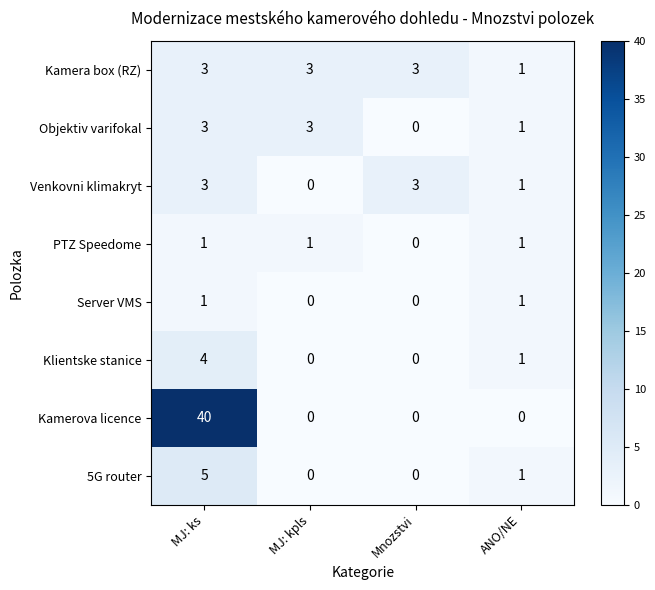

How many series are shown in this chart?

8